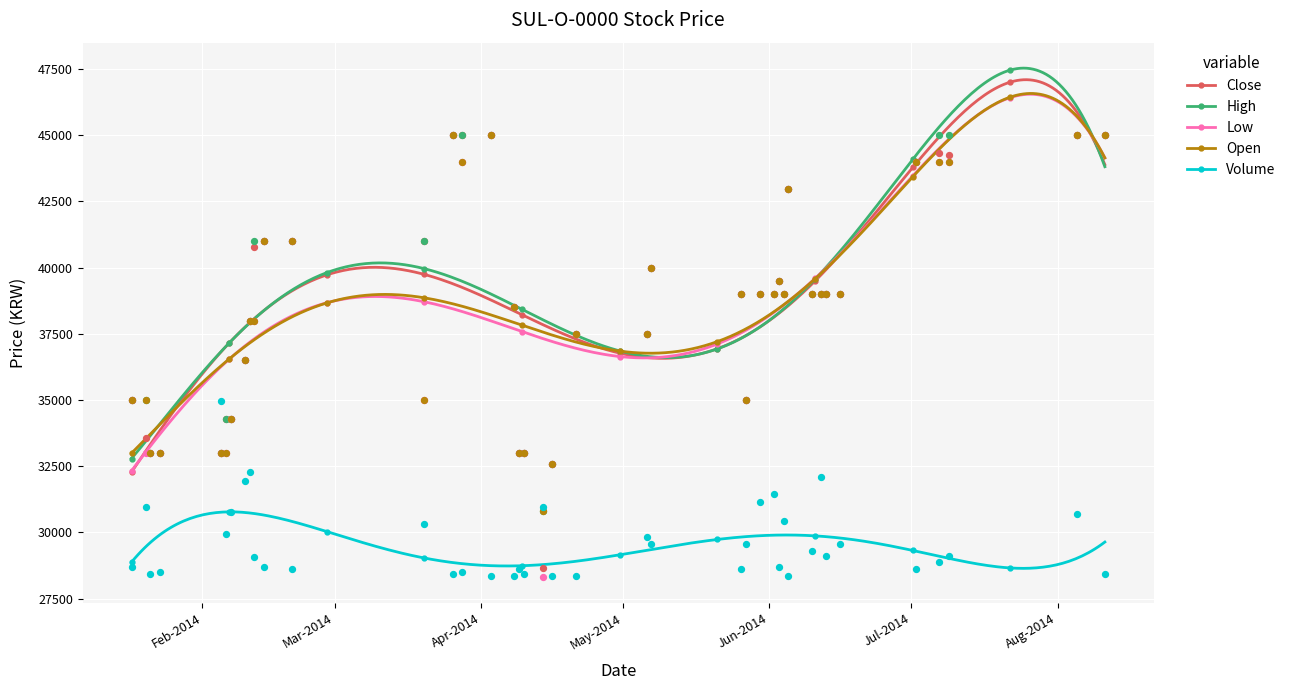

Which series has the largest Y range (max minus min)?

Low